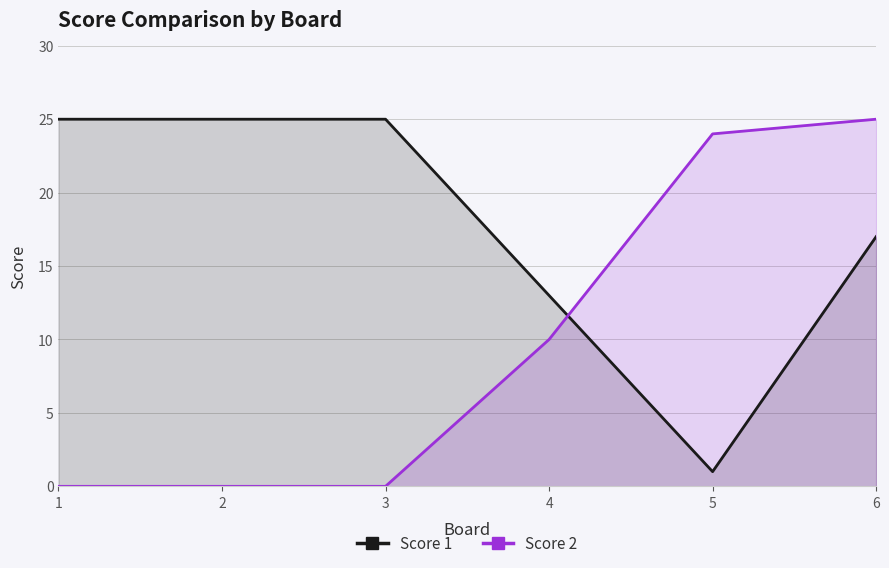

List the series in order of their peak value, highest first.

Score 1, Score 2